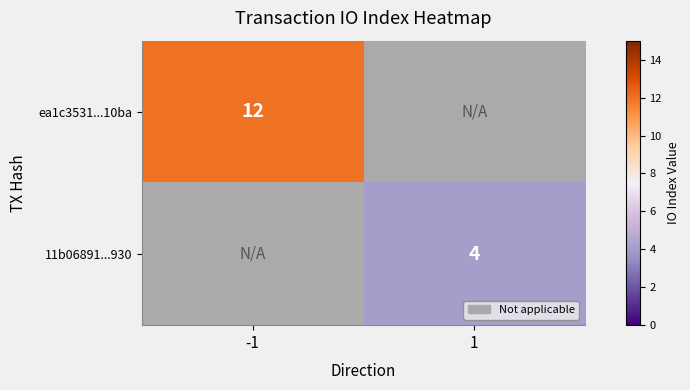

True or false: 11b06891...930 has a value of 6 at 1.

False